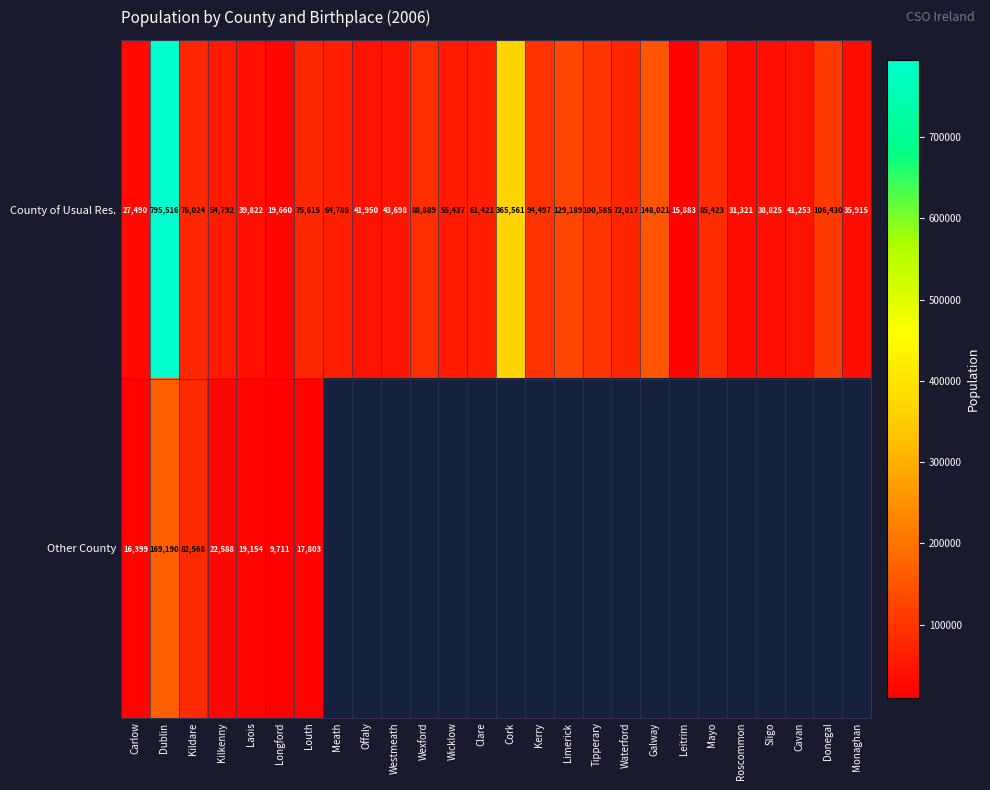

Is the value of County of Usual Res. at Meath greater than the value of Other County at Kilkenny?

Yes